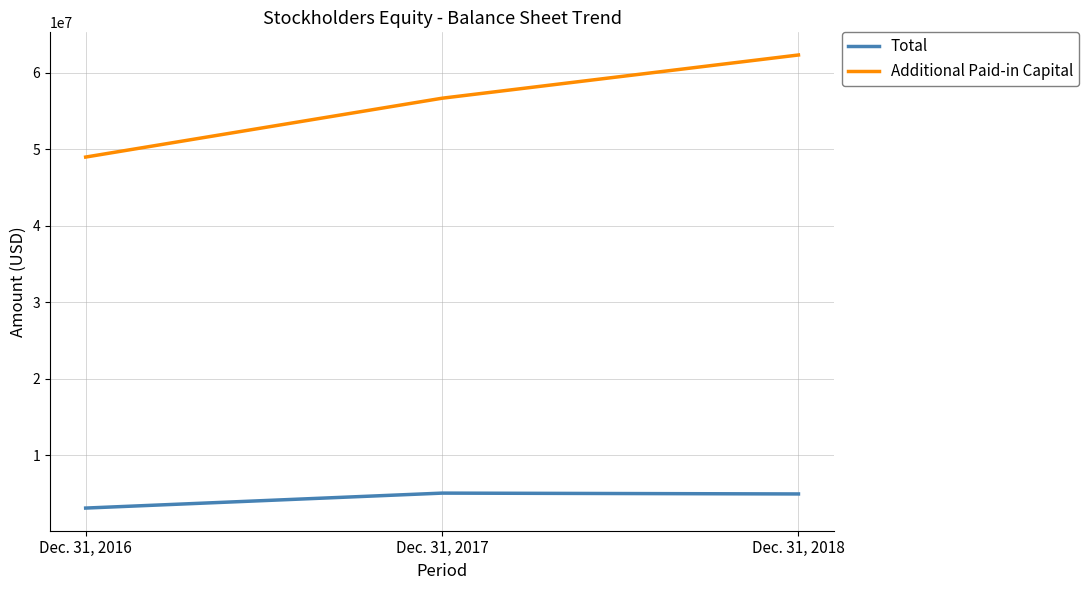

At which label does Additional Paid-in Capital reach its minimum?

Dec. 31, 2016